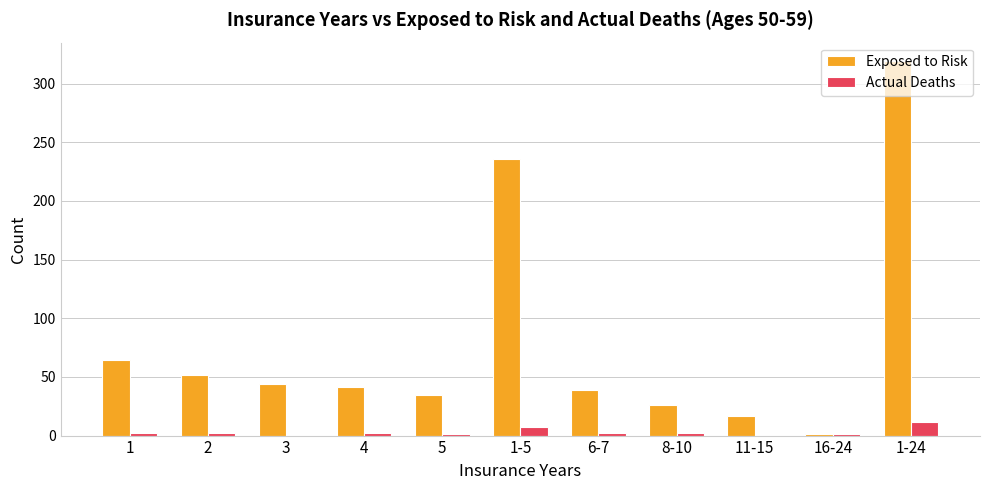

Is it true that Actual Deaths equals 0 at 11-15?

True